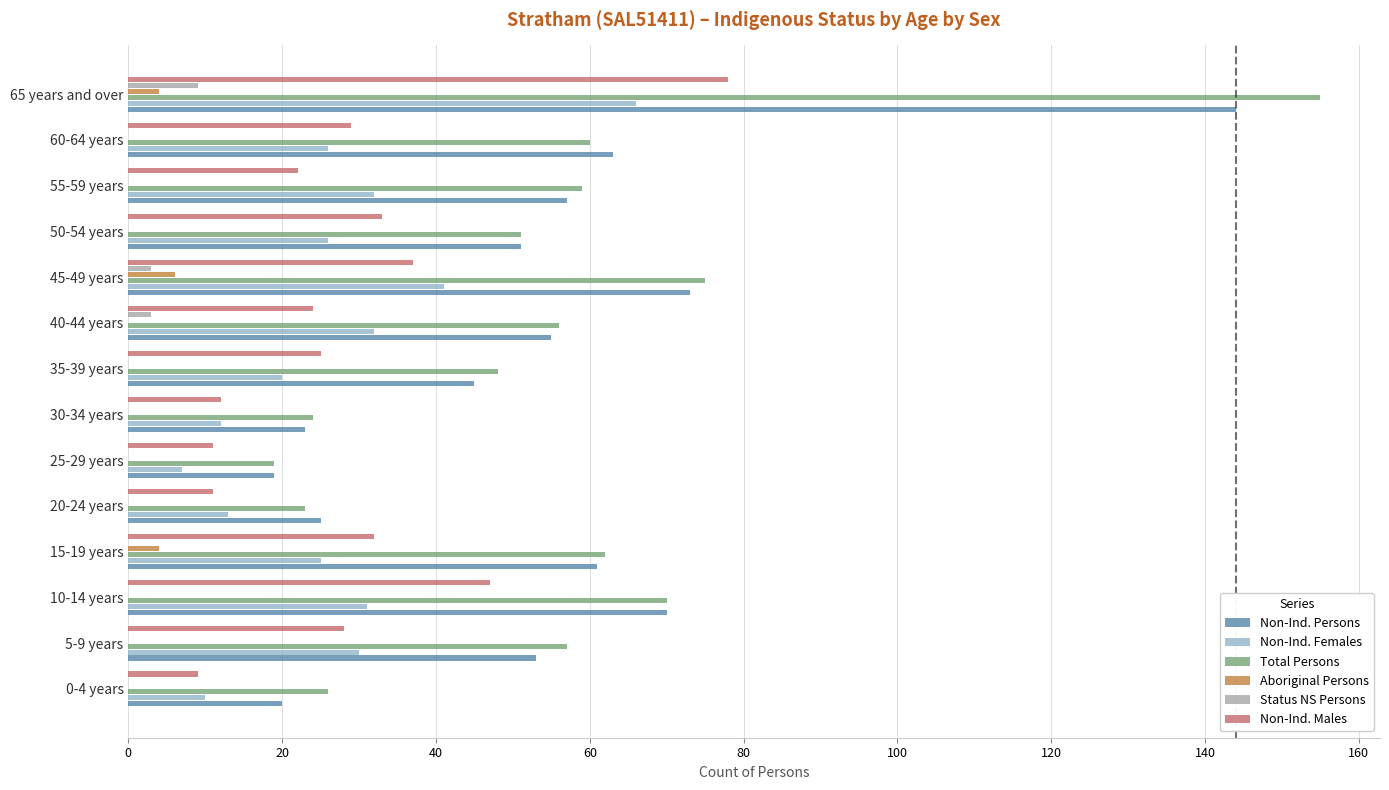

What is the maximum value shown in the chart?

155